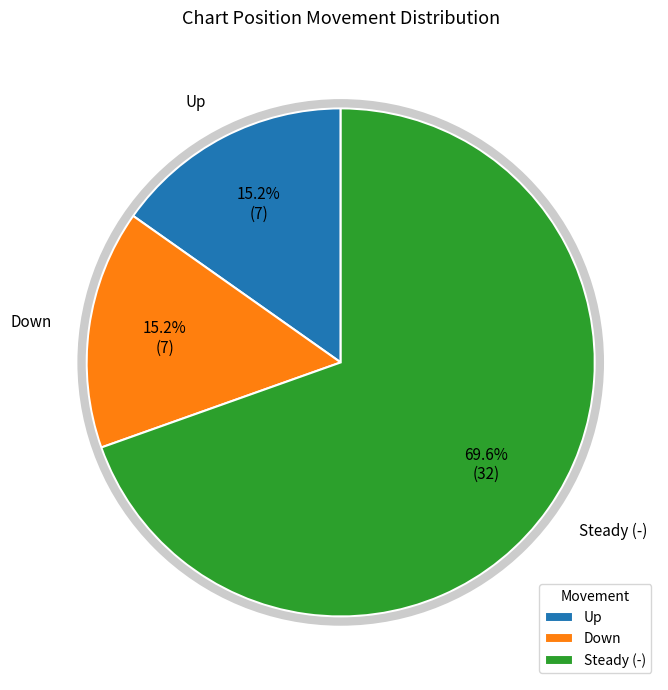

Which slice is the largest?

Steady (-)